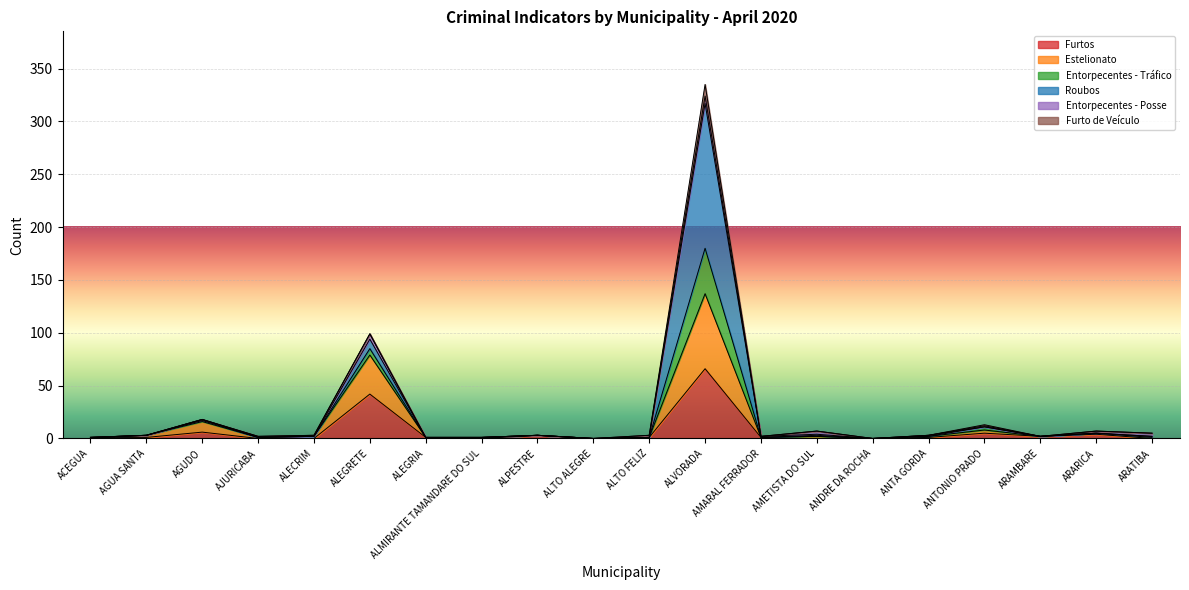

Which has a higher value, ALMIRANTE TAMANDARE DO SUL or ARARICA?

ARARICA